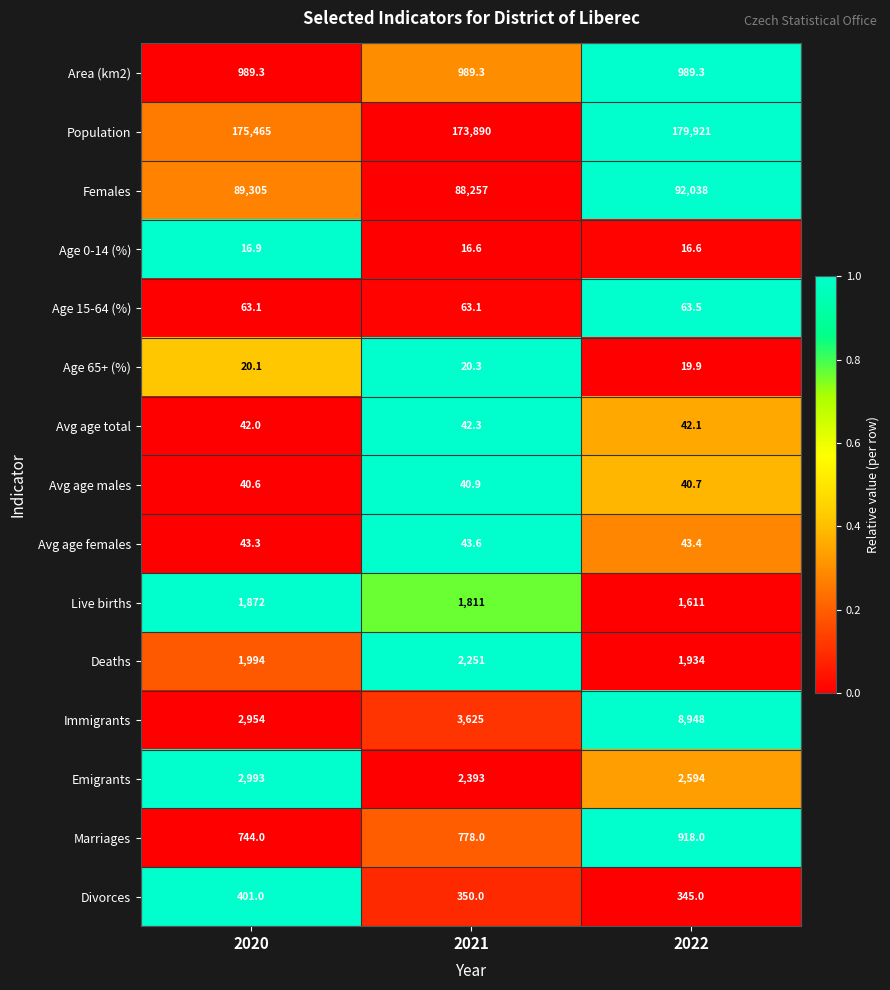

Rank the series at 2020 from lowest to highest value.

Age 0-14 (%), Age 65+ (%), Avg age males, Avg age total, Avg age females, Age 15-64 (%), Divorces, Marriages, Area (km2), Live births, Deaths, Immigrants, Emigrants, Females, Population